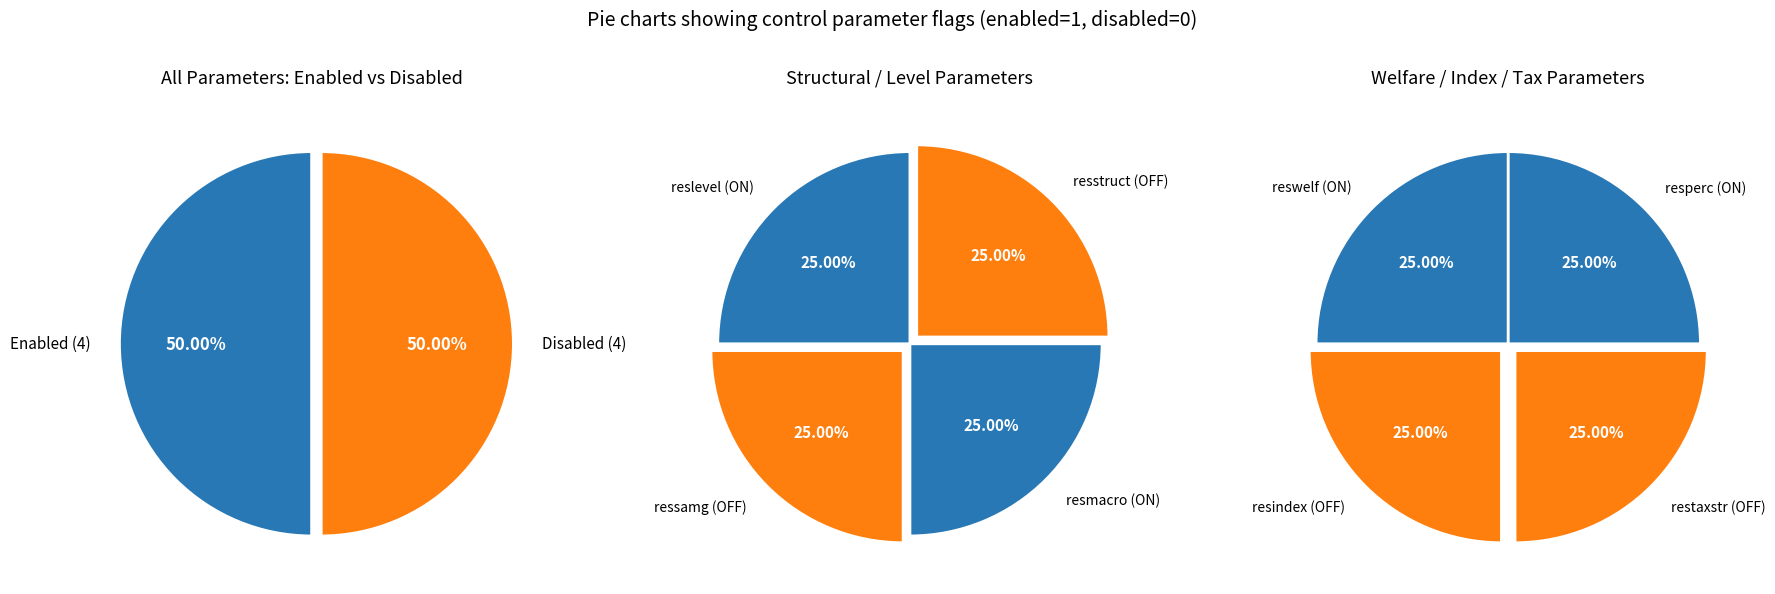

How many segments does this pie chart have?

8